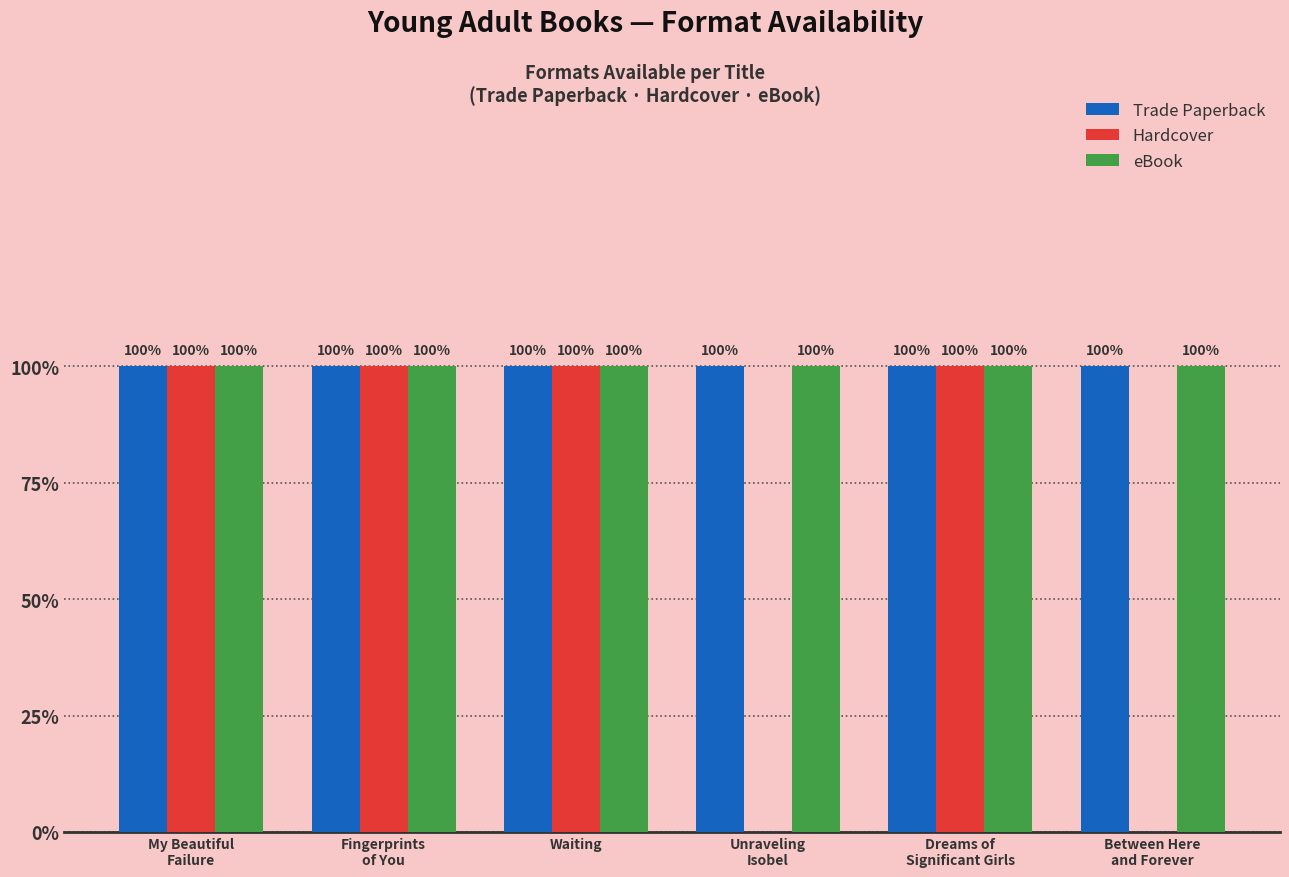

At which category is the sum across all series the highest?

My Beautiful
Failure